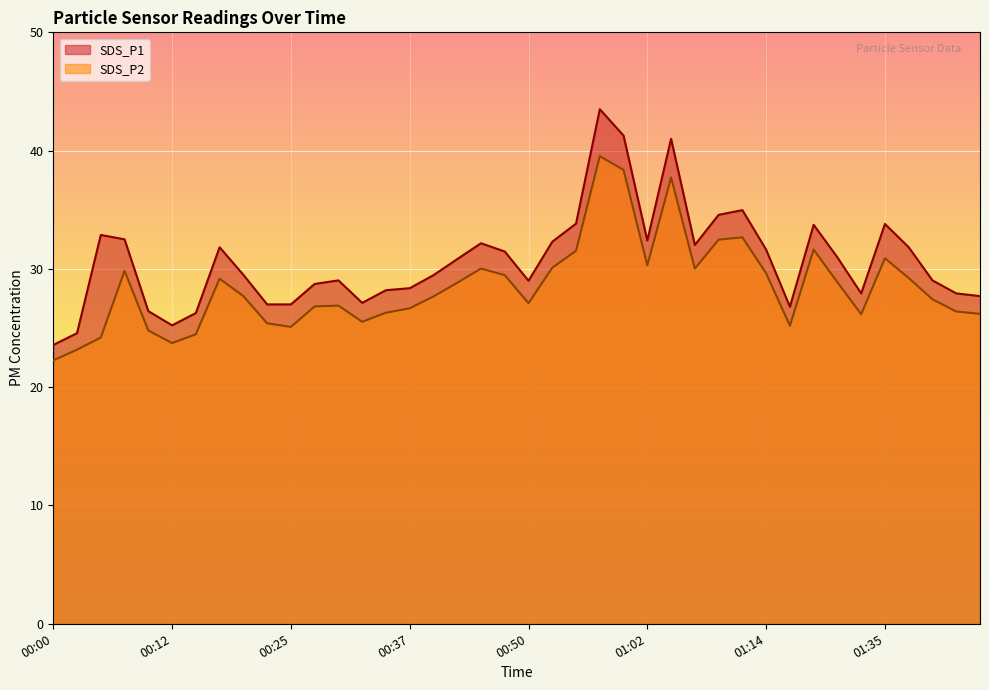

How many data points in SDS_P2 are above 27?

23